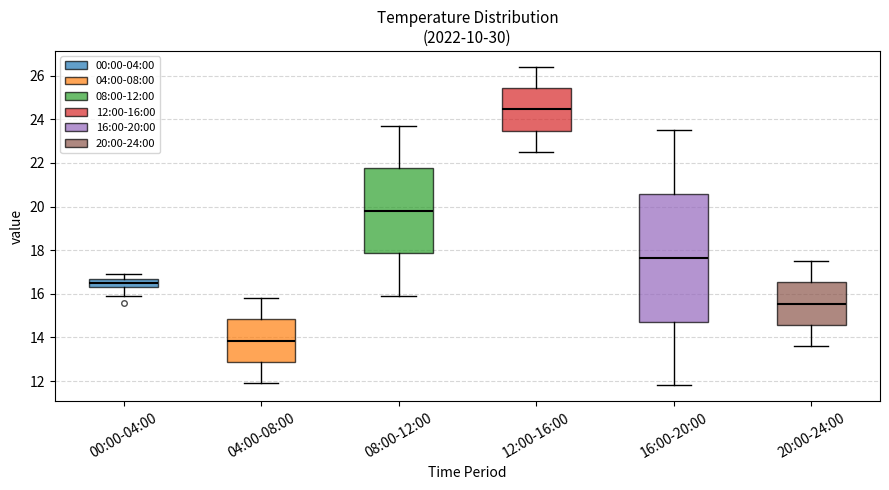

Reading left to right, read every box against the y-axis: the position of its median line, the range the box covers, and the ends of its whiskers. The values are not printed on the chart, so give them approximately, as read against the axis.

00:00-04:00: median 16.6, box 16.4 to 16.8, whiskers 16.0 to 17.0
04:00-08:00: median 13.8, box 12.8 to 14.8, whiskers 12.0 to 15.8
08:00-12:00: median 19.8, box 17.8 to 21.8, whiskers 16.0 to 23.8
12:00-16:00: median 24.4, box 23.4 to 25.4, whiskers 22.6 to 26.4
16:00-20:00: median 17.6, box 14.8 to 20.6, whiskers 11.8 to 23.6
20:00-24:00: median 15.6, box 14.6 to 16.6, whiskers 13.6 to 17.6